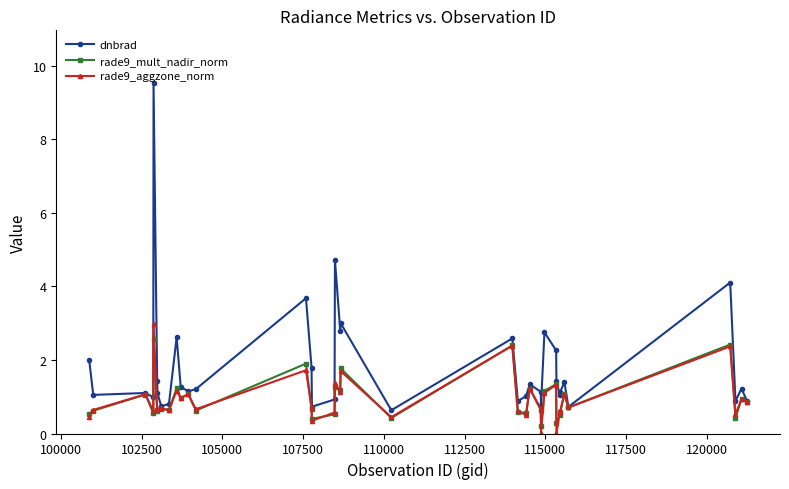

What is the value of the rade9_aggzone_norm point at the 32nd from the left?

0.6